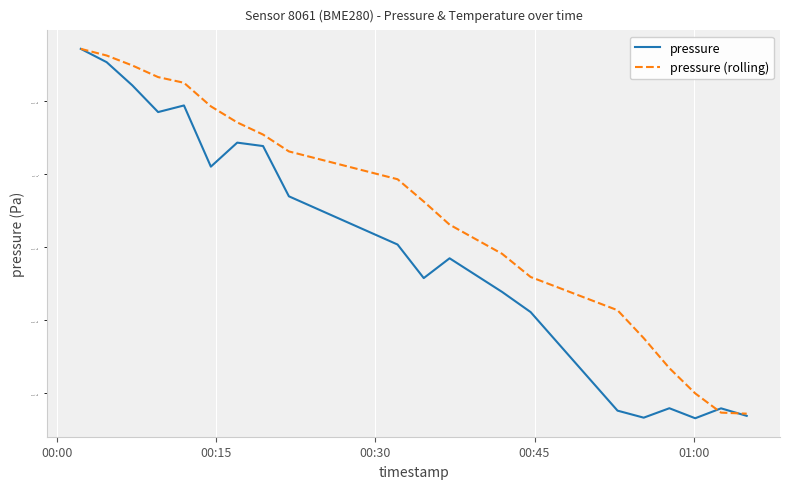

Rank the series by their maximum value, from highest to lowest.

pressure, pressure (rolling)